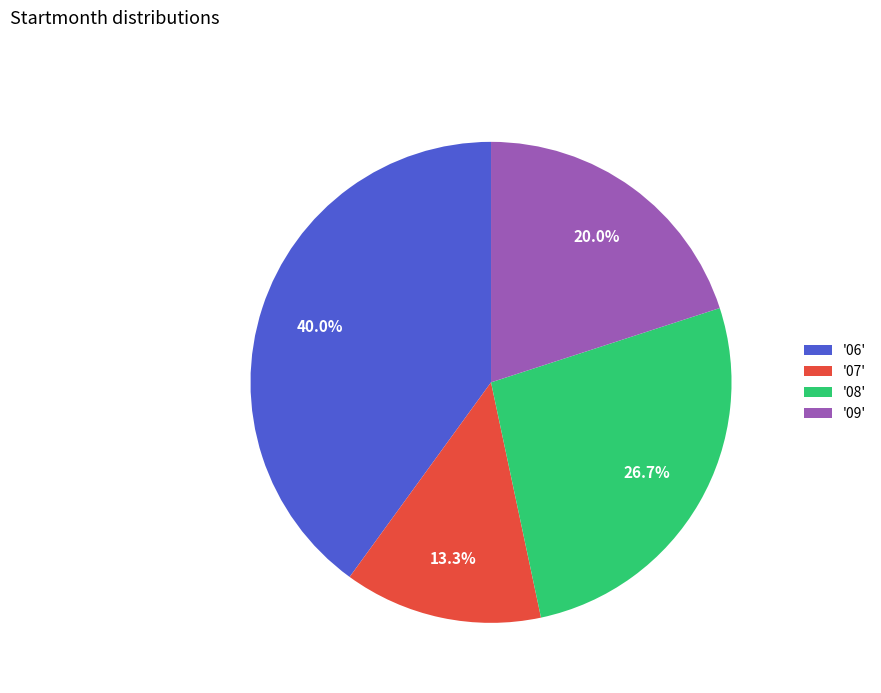

How many slices are in this pie chart?

4